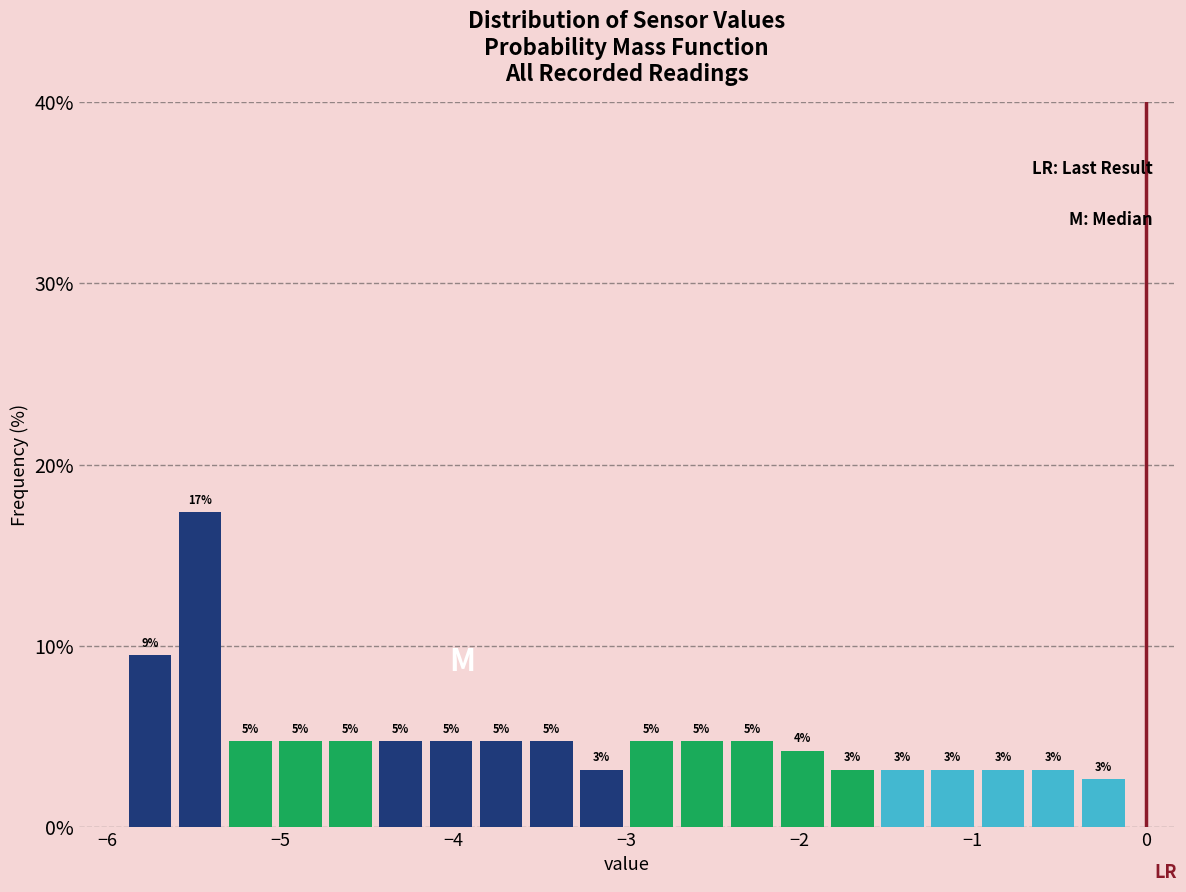

Around what value on the x-axis is the tallest bar? Give the approximate position of its centre, as read against the axis.

-5.5